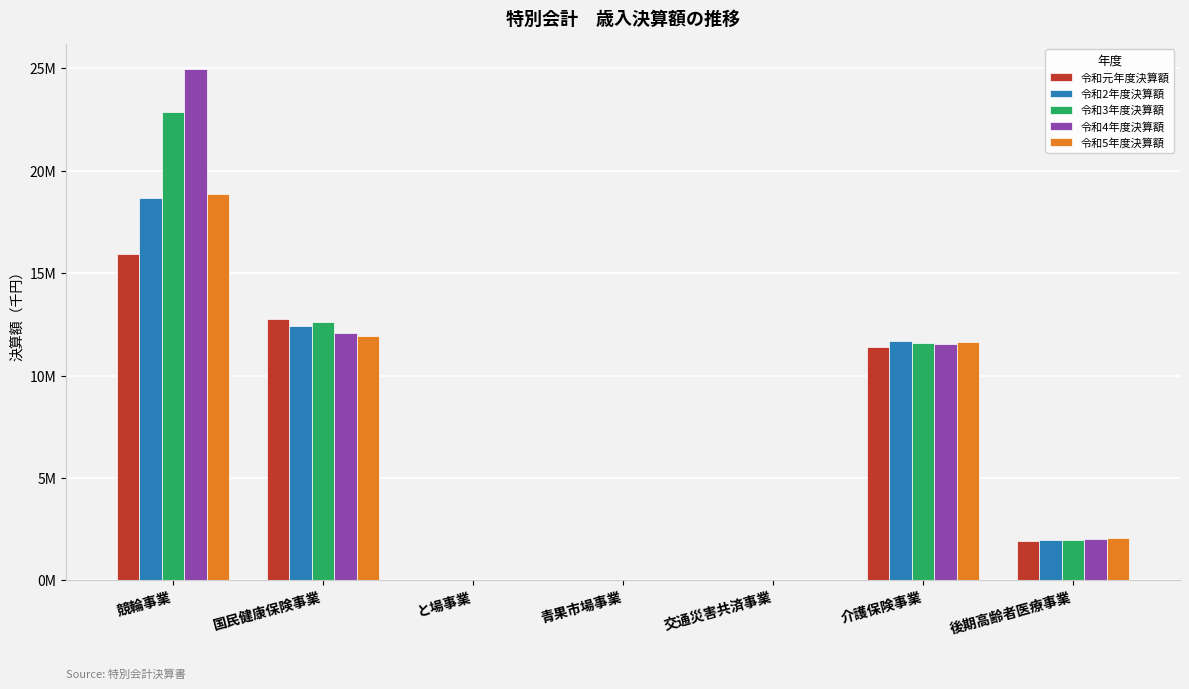

What is the minimum value for 令和5年度決算額?

16181